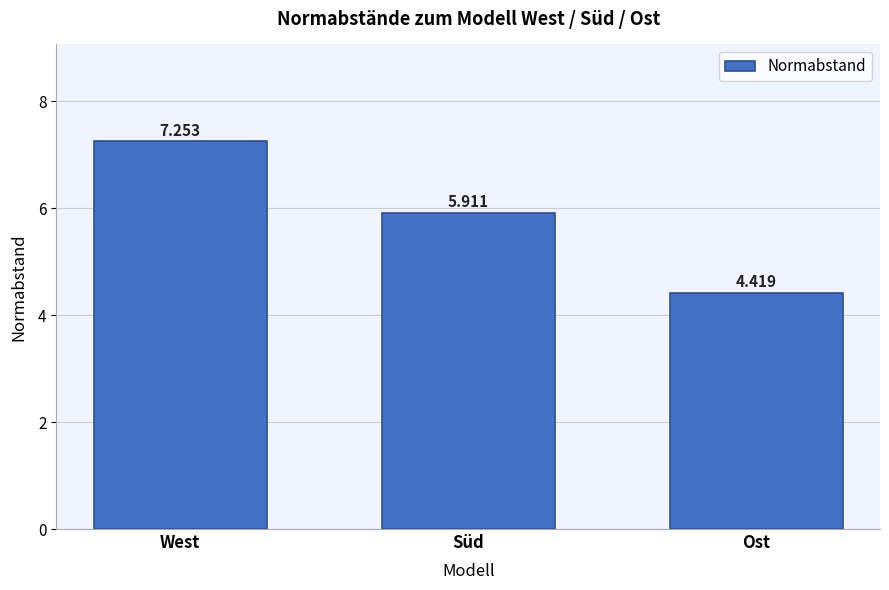

At which label is the value closest to 5?

Ost